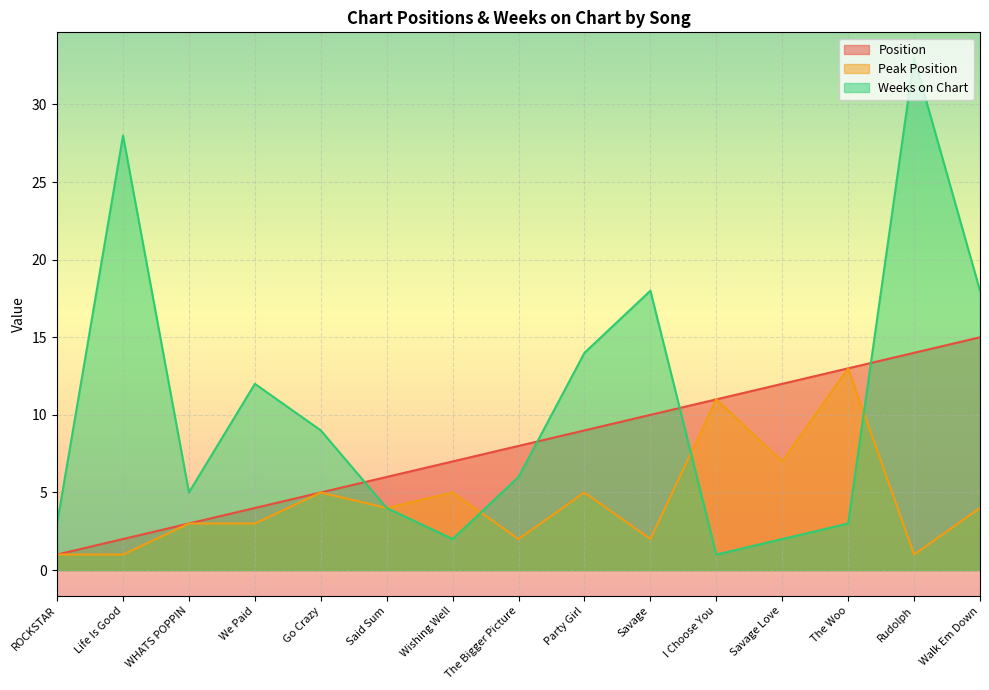

How many data points in Weeks on Chart are above 6?

7